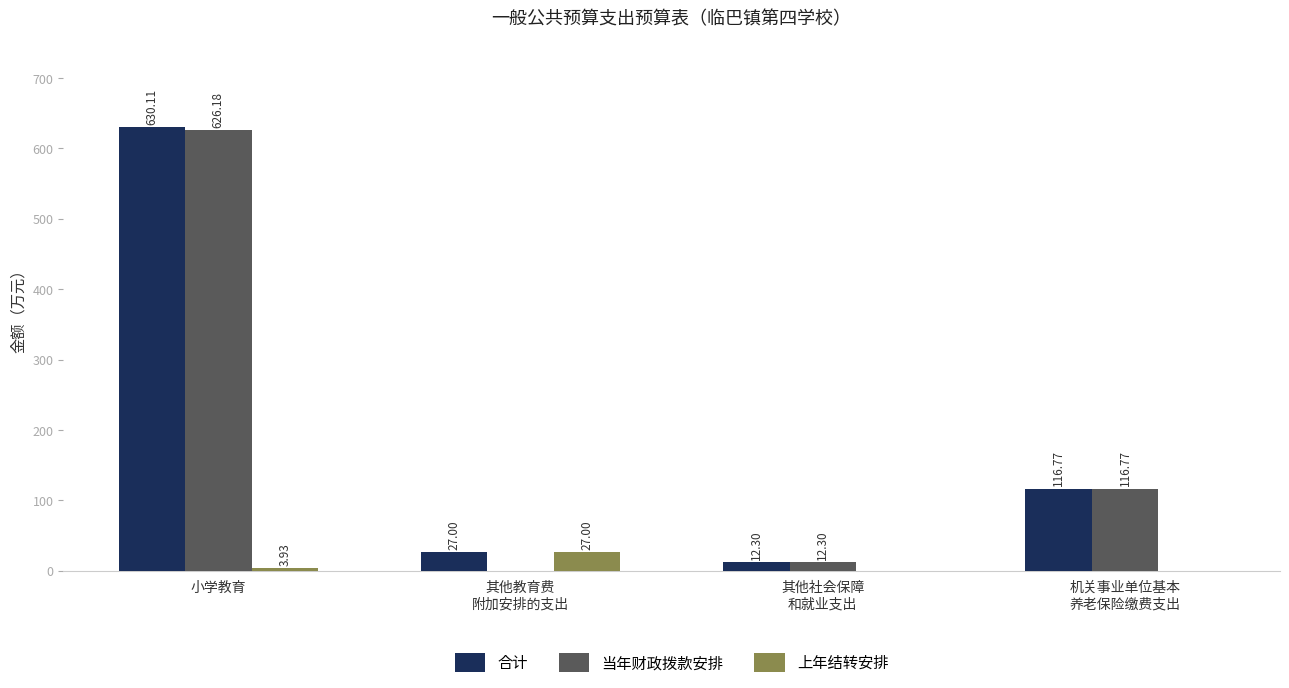

Which series has the largest total across all categories?

合计